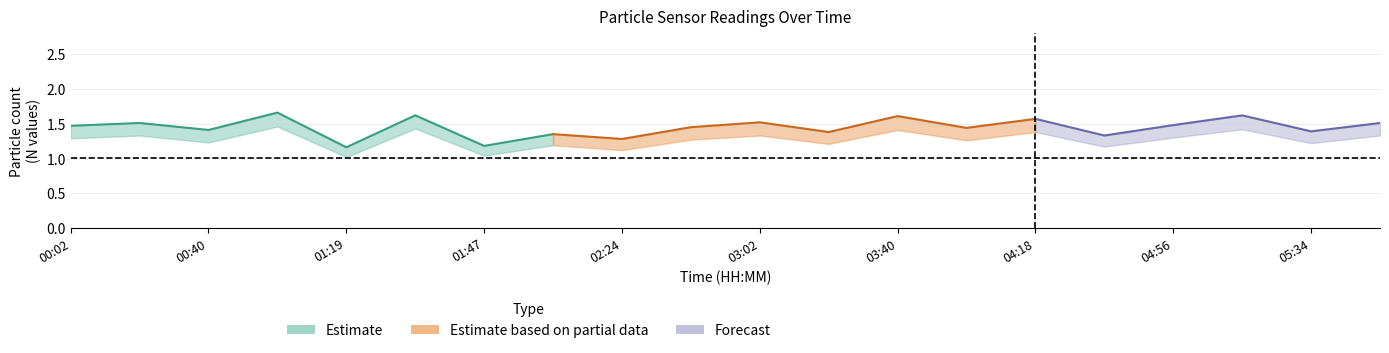

What is the difference between the maximum and minimum values in the N10 series?

0.5